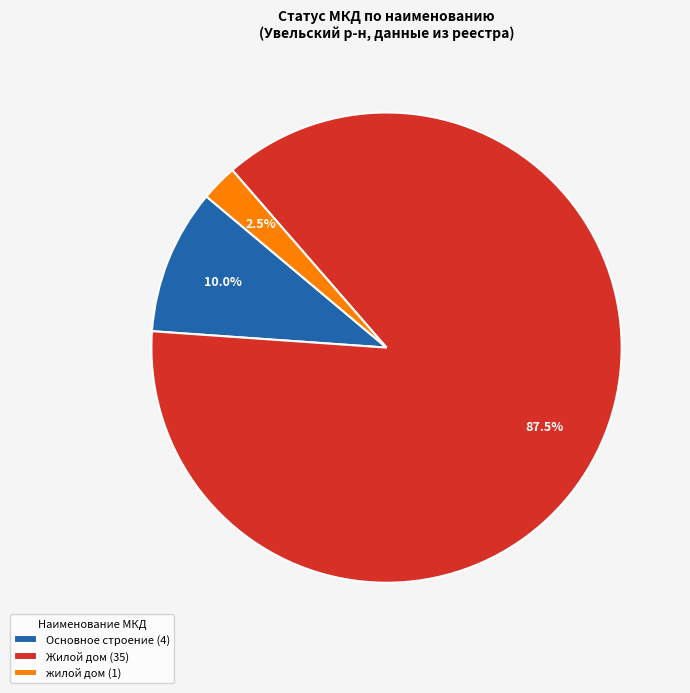

What percentage is NOT represented by жилой дом (1)?

97.5%